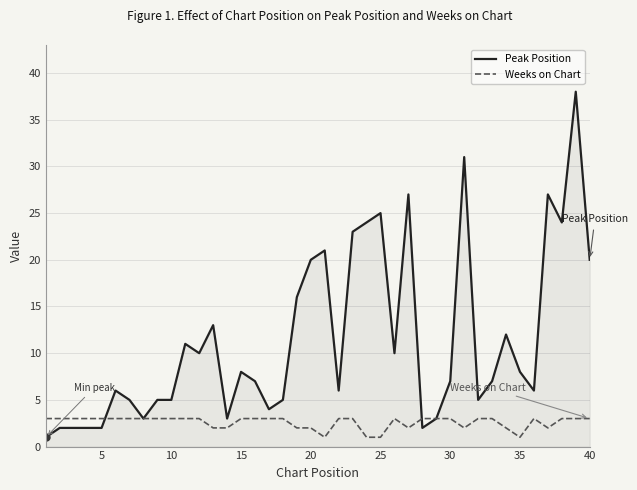

What is the minimum value shown in the chart?

1